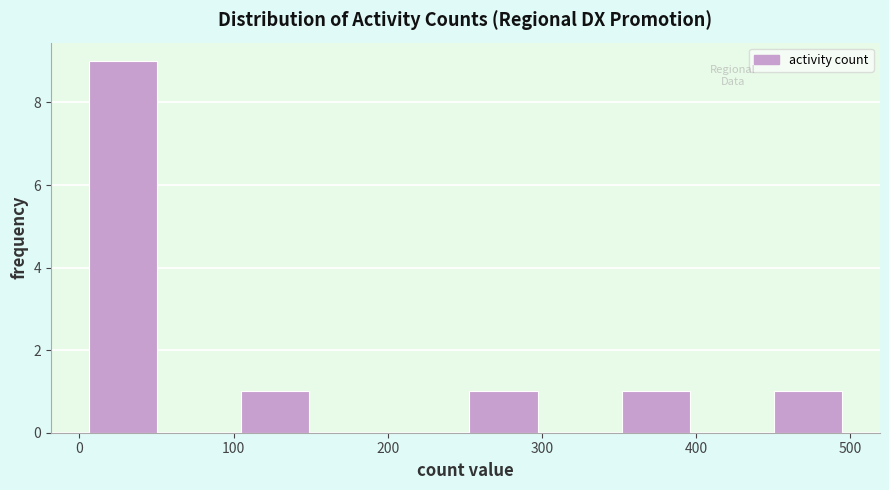

How tall is the bar that spans 250 to 300 on the x-axis? Neither the bar edges nor the heights are printed on the chart, so give them approximately, as read against the axes.

1